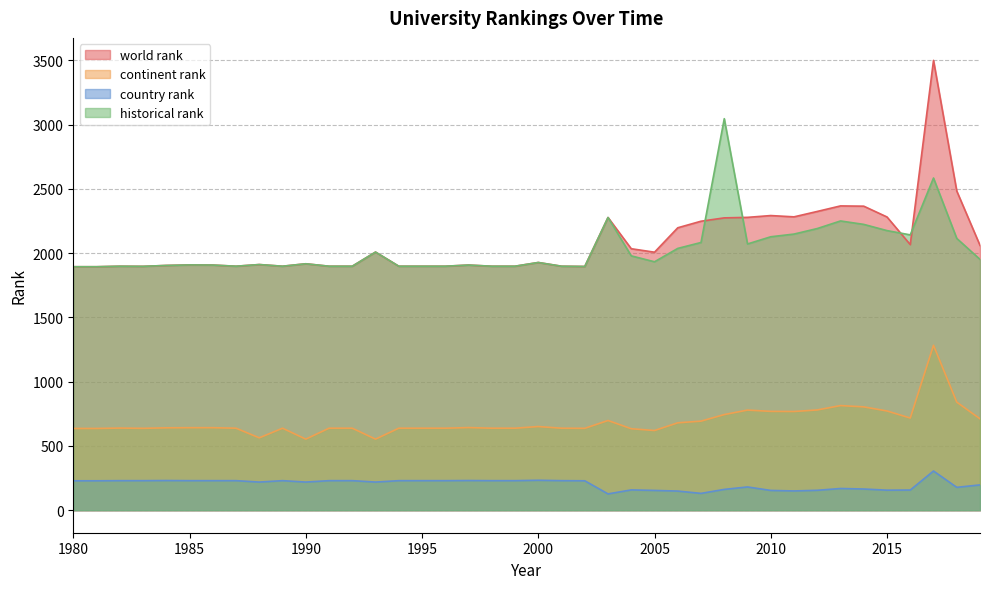

Where is the first local minimum for continent rank?

1983